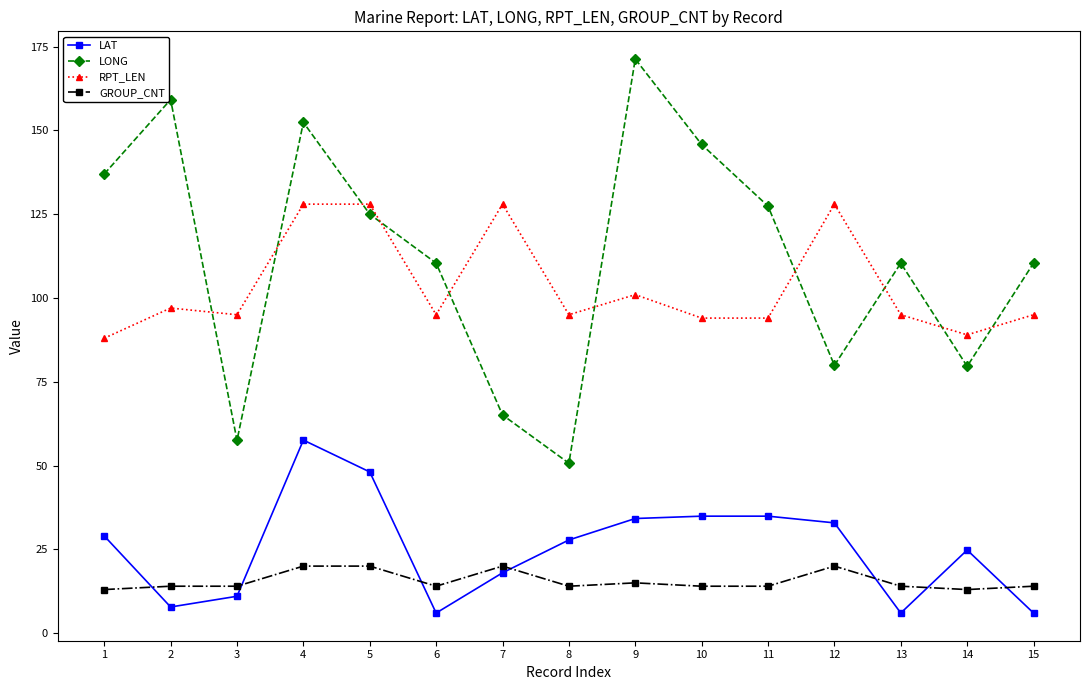

What is the value of the RPT_LEN point at the 14th from the left?

89.0